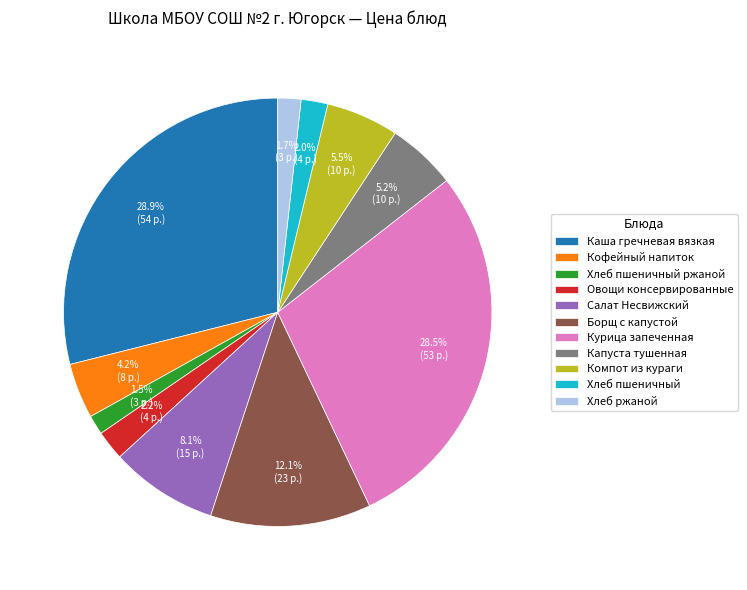

To the nearest percent, what is the difference between the Курица запеченная and Хлеб пшеничный ржаной slice percentages?

27%